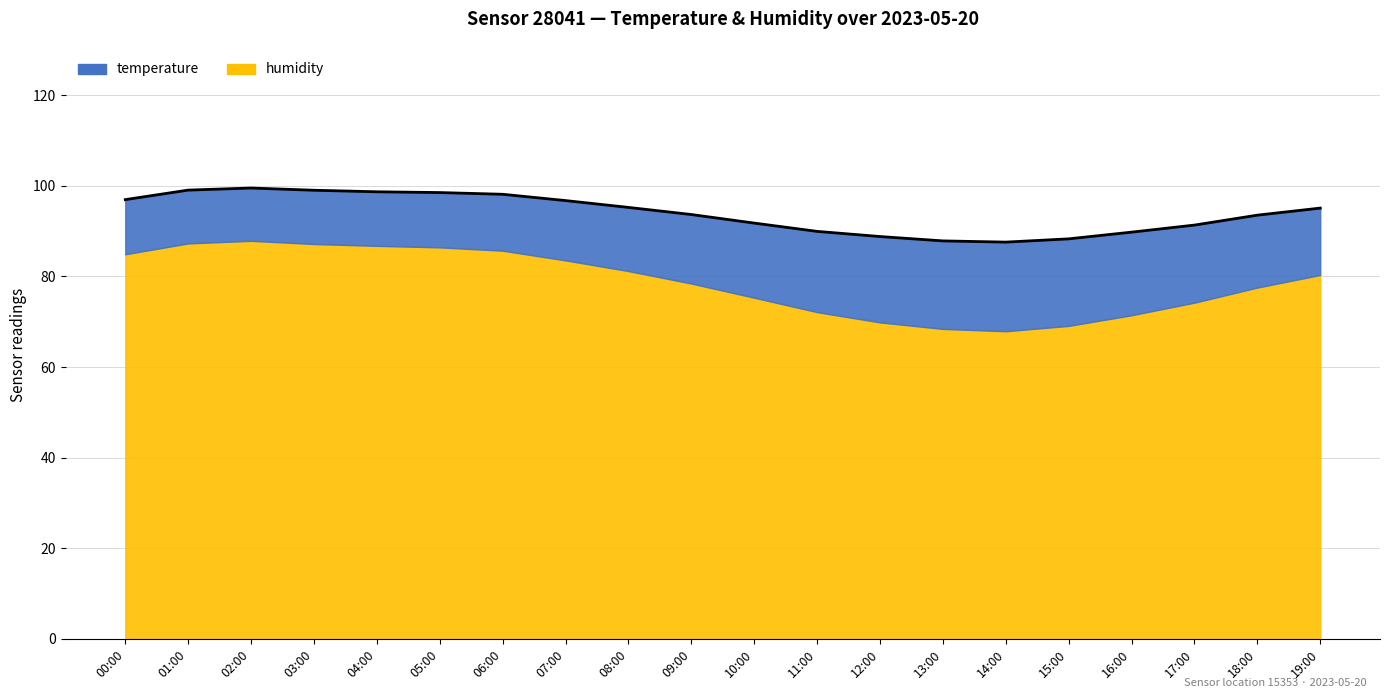

What is the change in value from 05:00 to 08:00?

-3.3